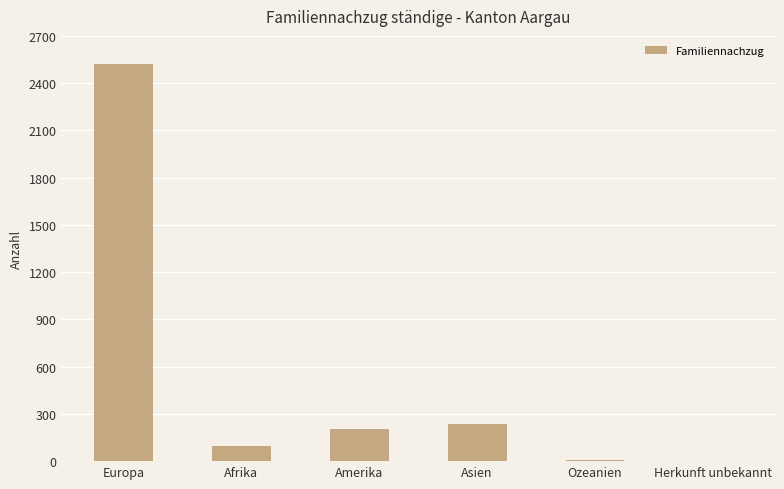

Is it true that the value at Afrika is 93?

True